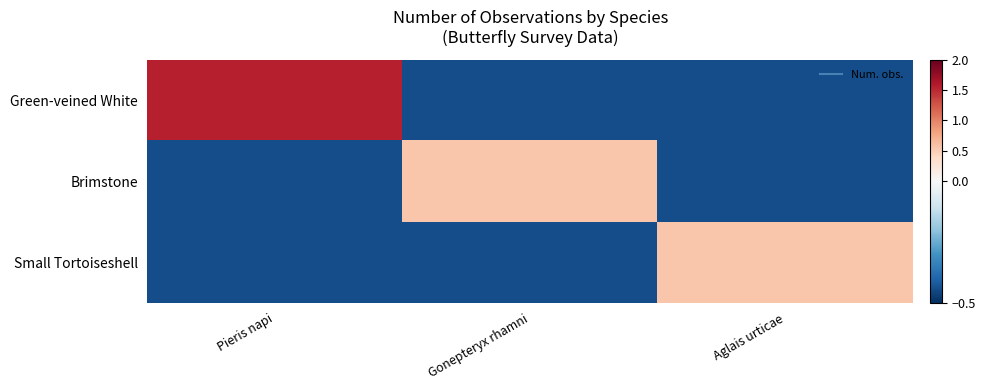

How many series are shown in this chart?

3